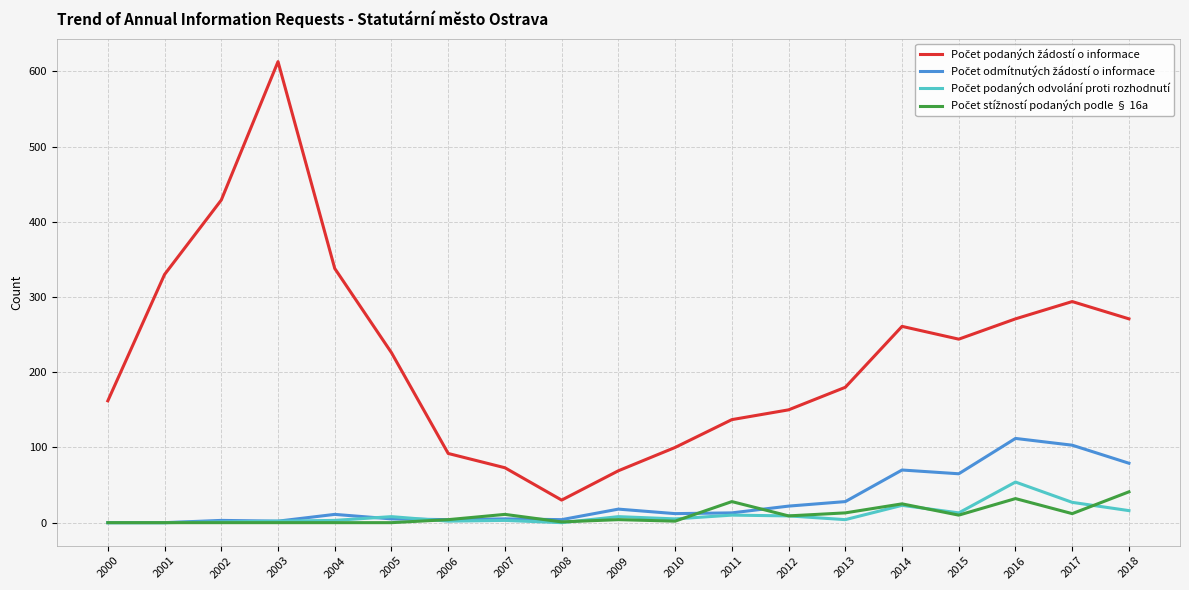

At which category is the sum across all series the highest?

2003